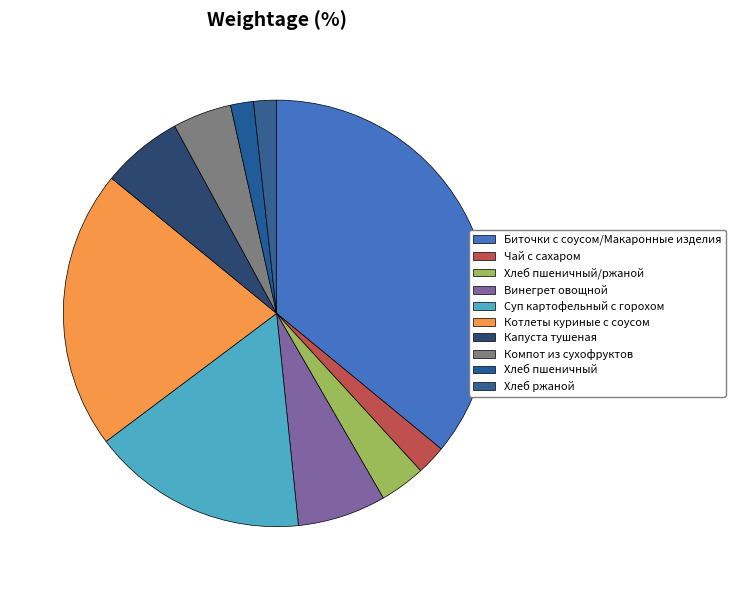

How many segments does this pie chart have?

10